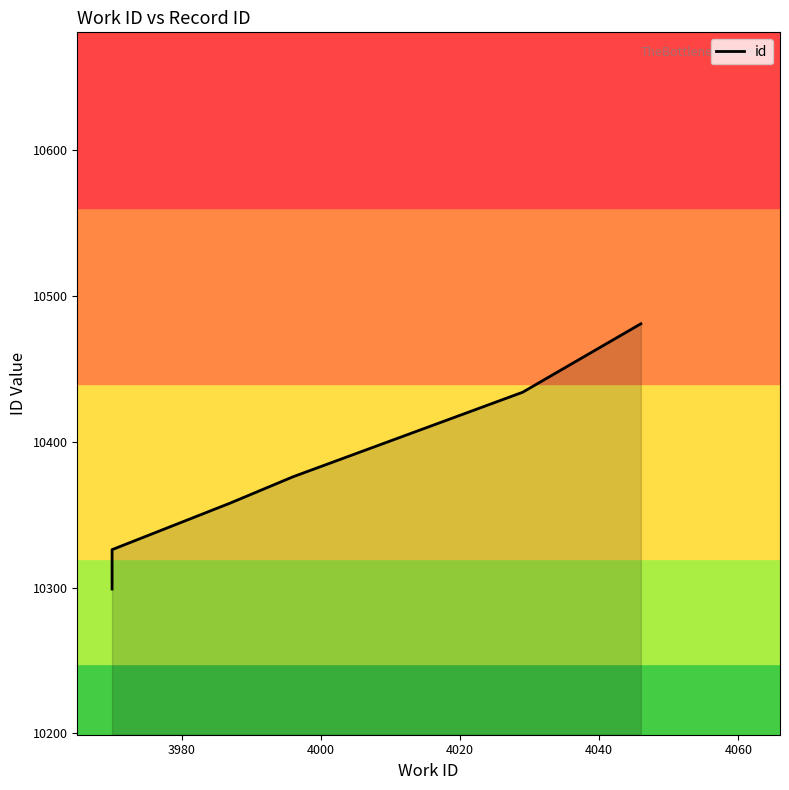

What is the minimum value shown in the chart?

10299